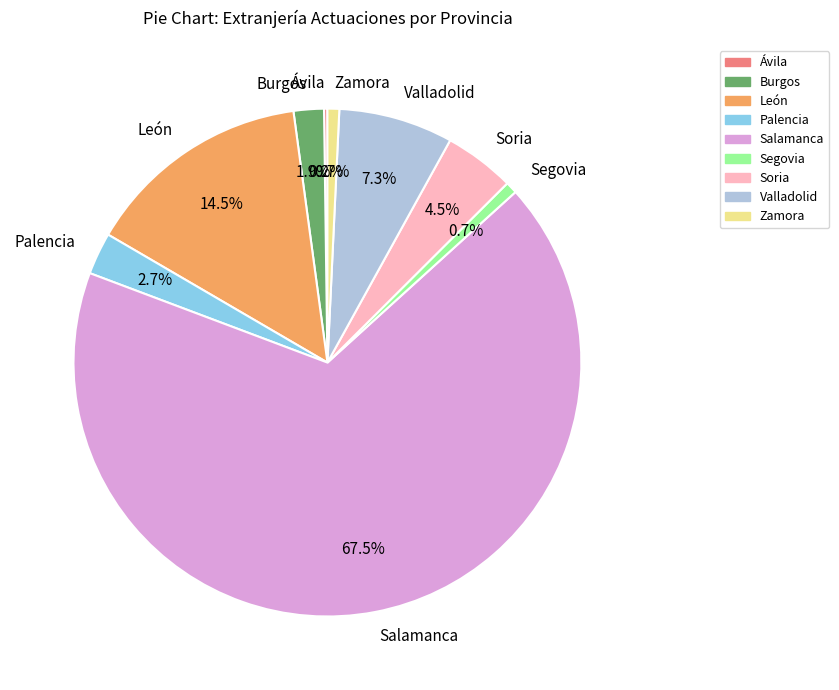

Which has a higher value, León or Salamanca?

Salamanca